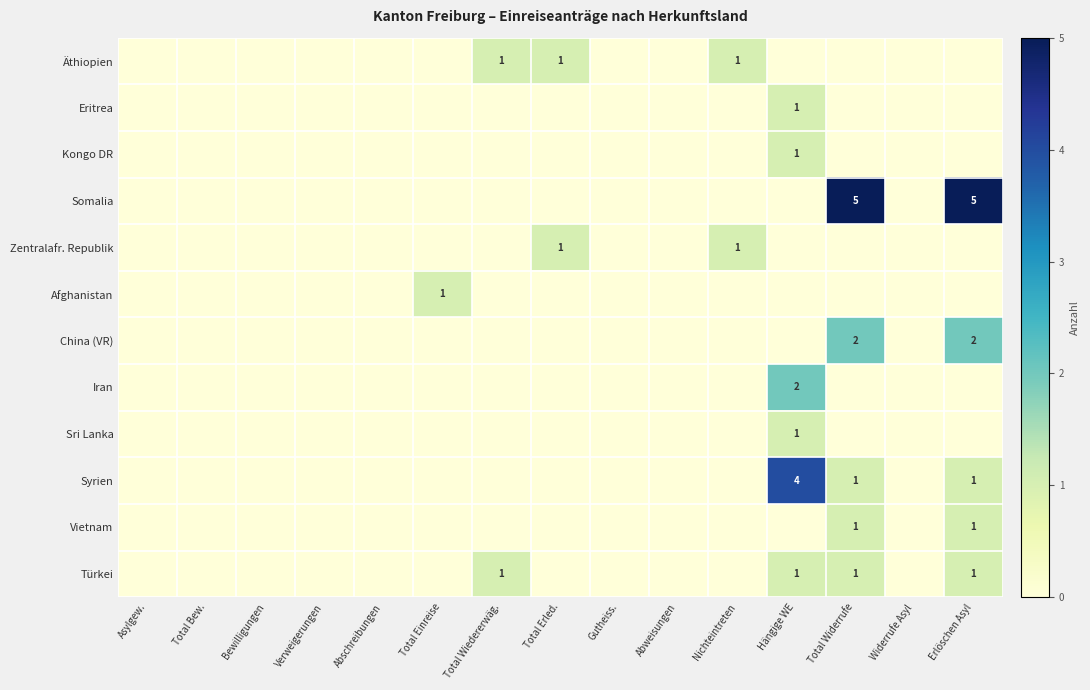

List the labels in order of China (VR) value, smallest first.

Asylgew., Total Bew., Bewilligungen, Verweigerungen, Abschreibungen, Total Einreise, Total Wiedererwäg., Total Erled., Gutheiss., Abweisungen, Nichteintreten, Hängige WE, Widerrufe Asyl, Total Widerrufe, Erlöschen Asyl